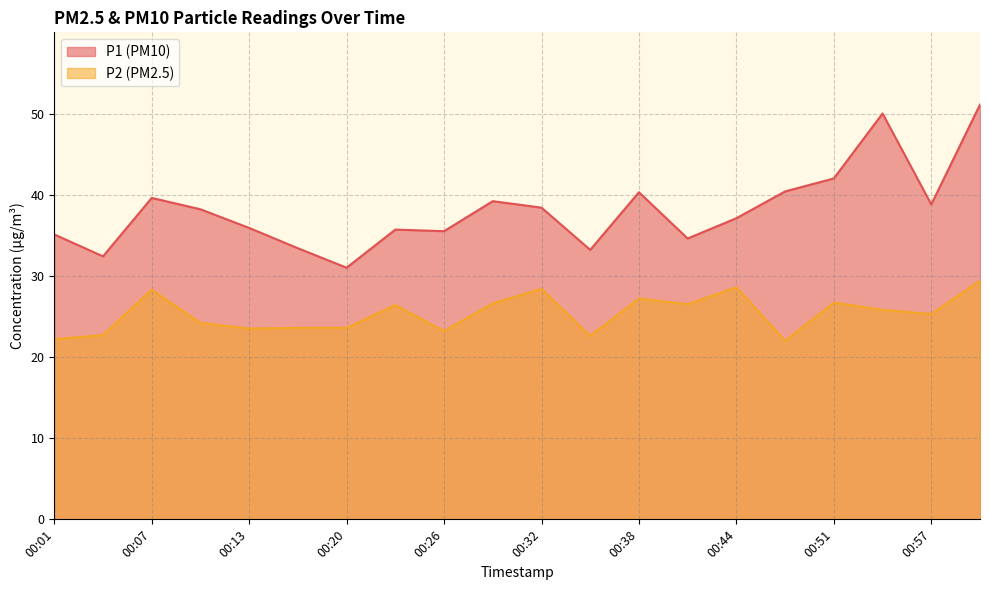

True or false: P1 and P2 cross at least once.

False